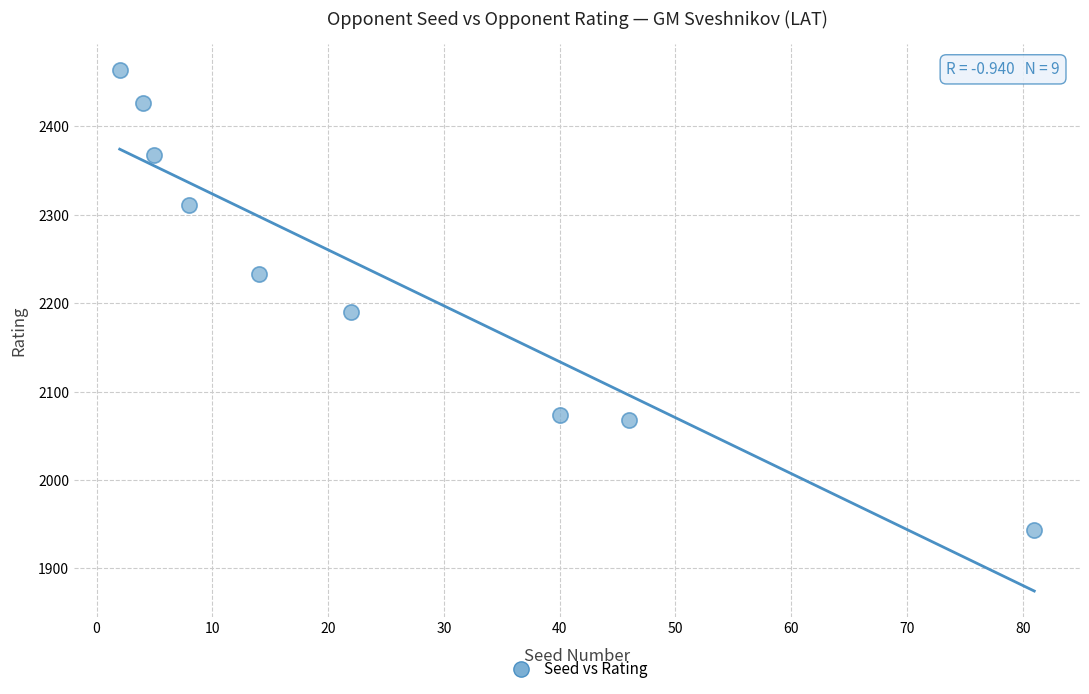

What is the average X value?

25